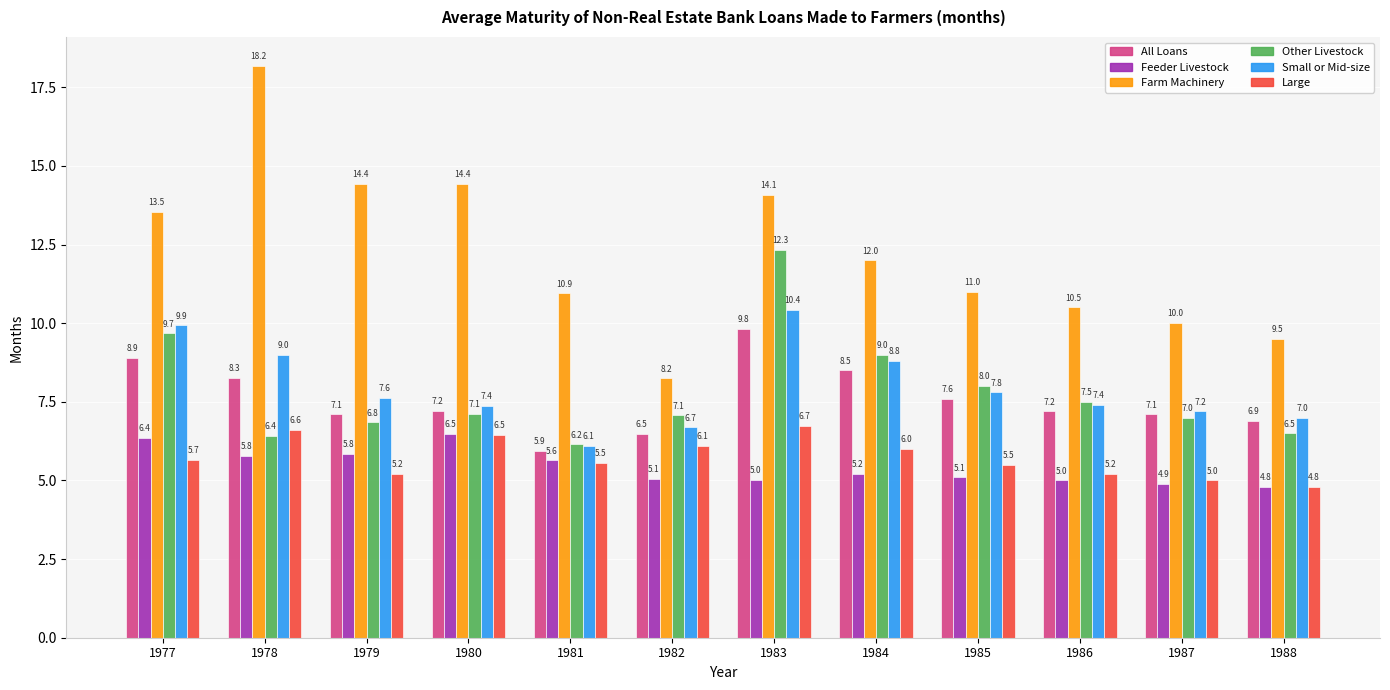

Does the chart contain stacked bars?

No